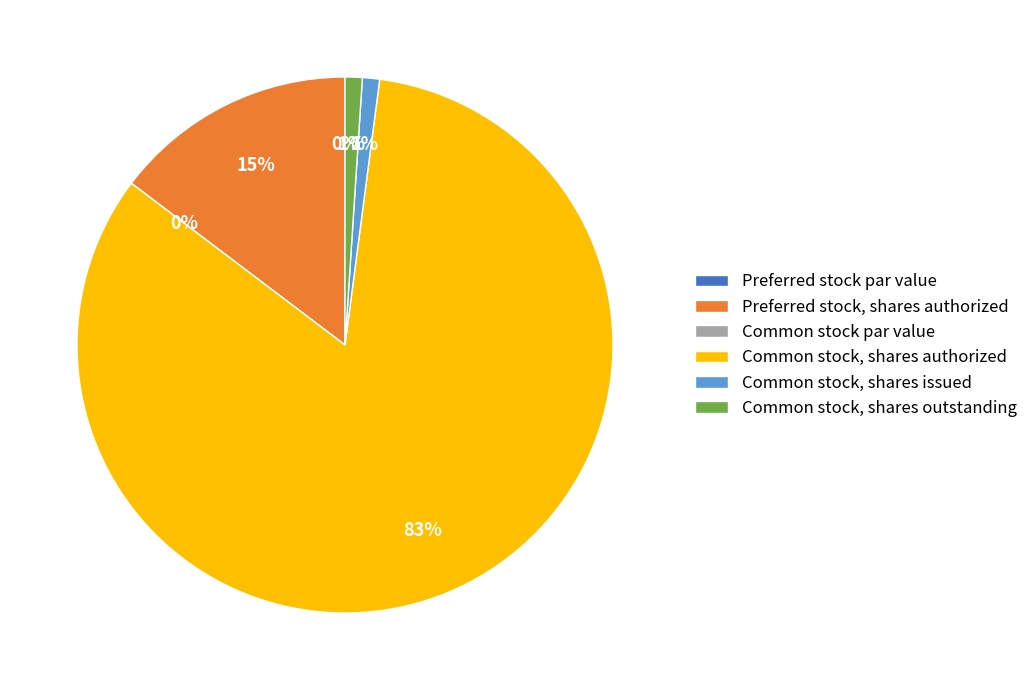

Approximately how many times larger is the value at Preferred stock, shares authorized compared to Common stock, shares authorized?

0.2